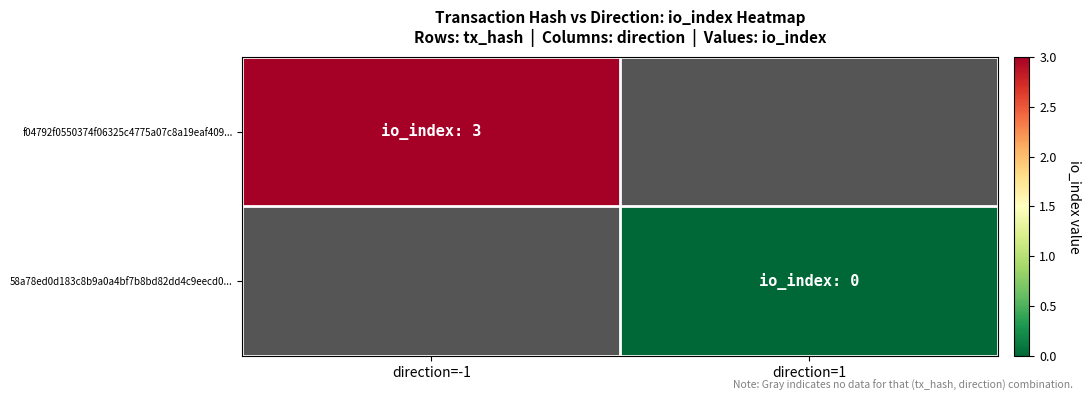

Which has a higher value, direction=1 or direction=-1?

direction=-1